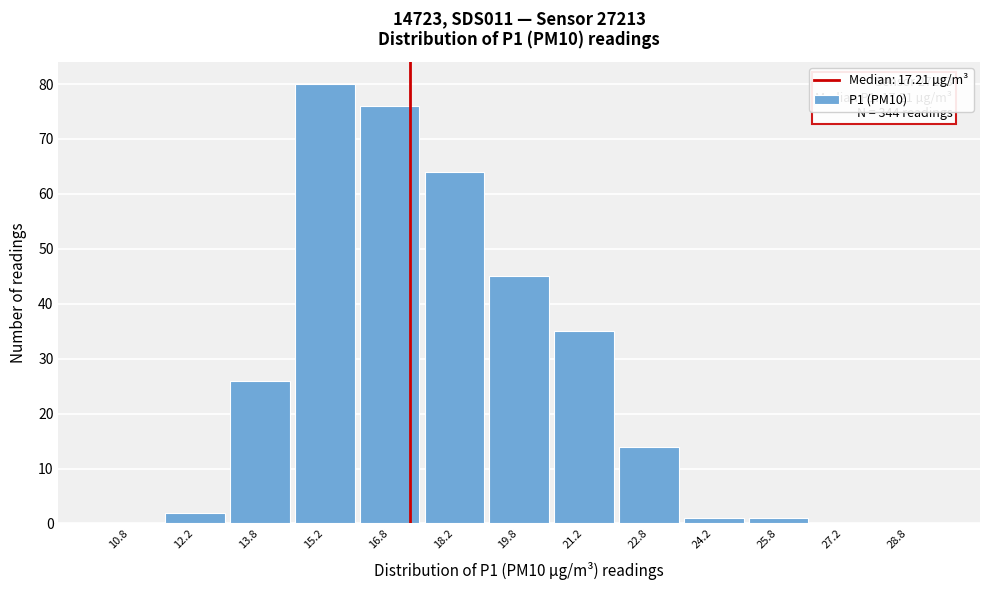

Over which range of the x-axis is the bar tallest?

14.5 to 16.0